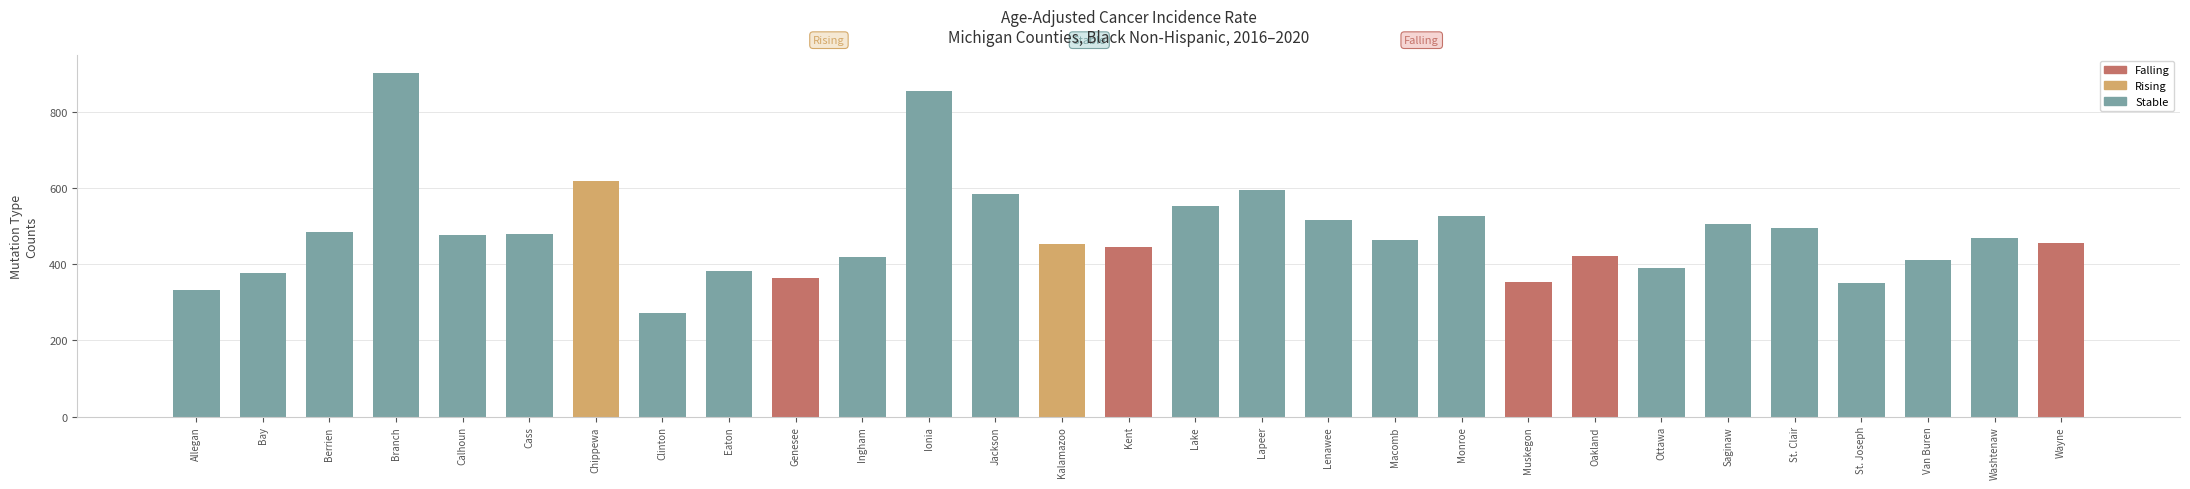

Between Muskegon and Calhoun, which is larger?

Calhoun